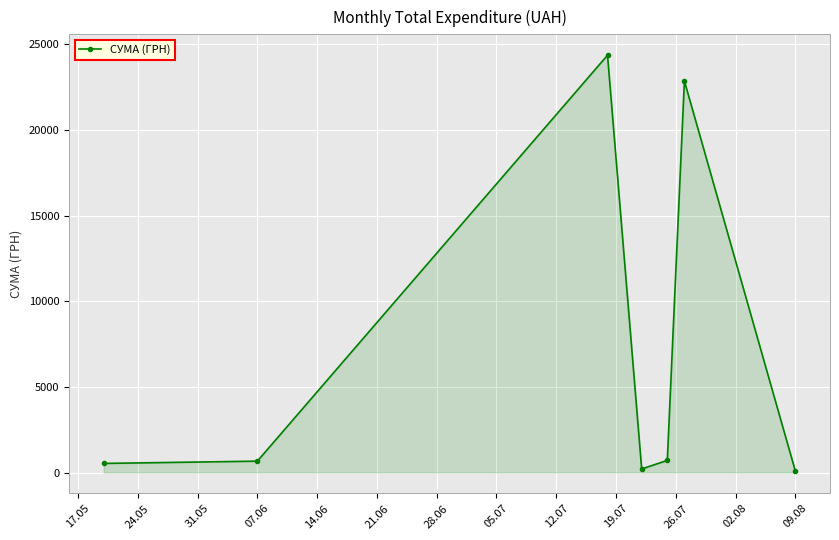

What is the value of the 3rd point from the left?

24369.0